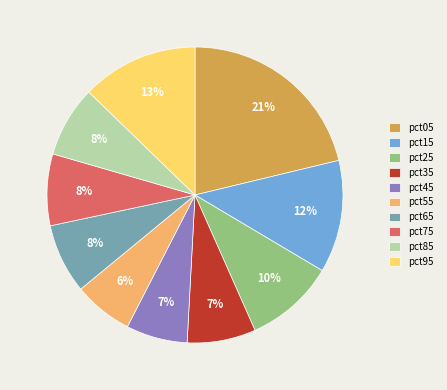

How many slices are in this pie chart?

10